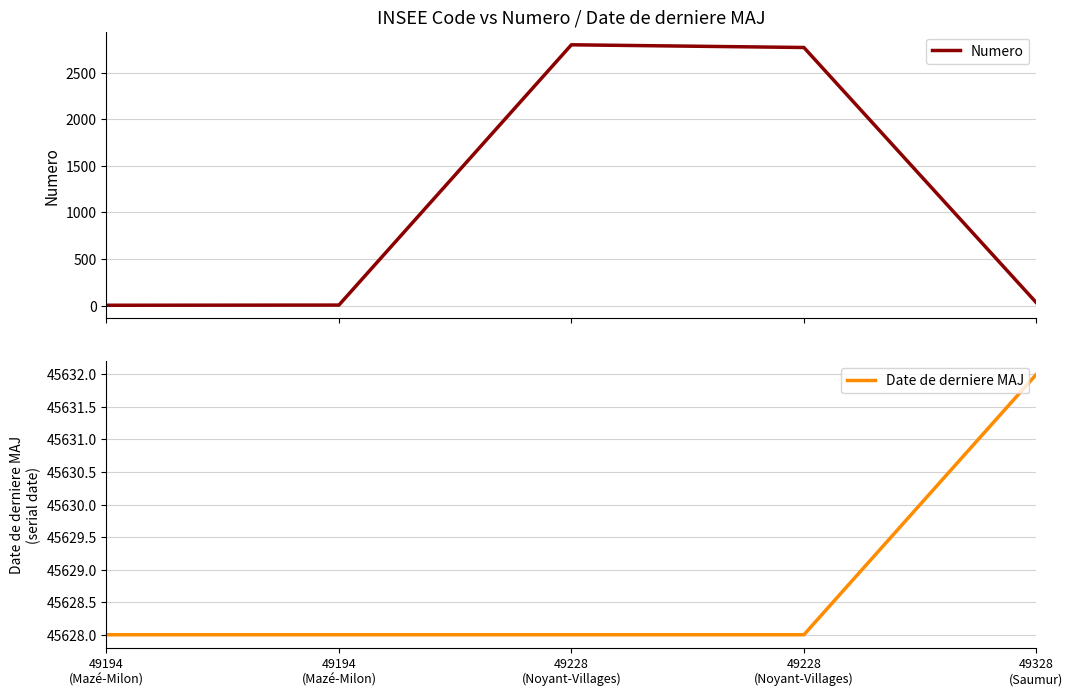

How many distinct data groups are displayed?

2